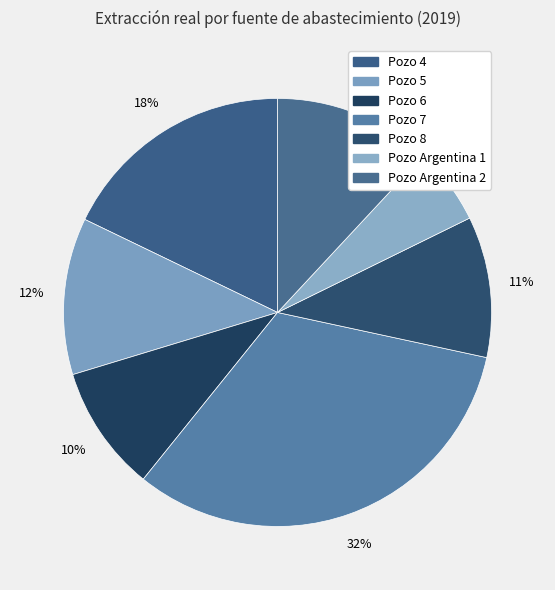

Count the number of slices in the pie.

7